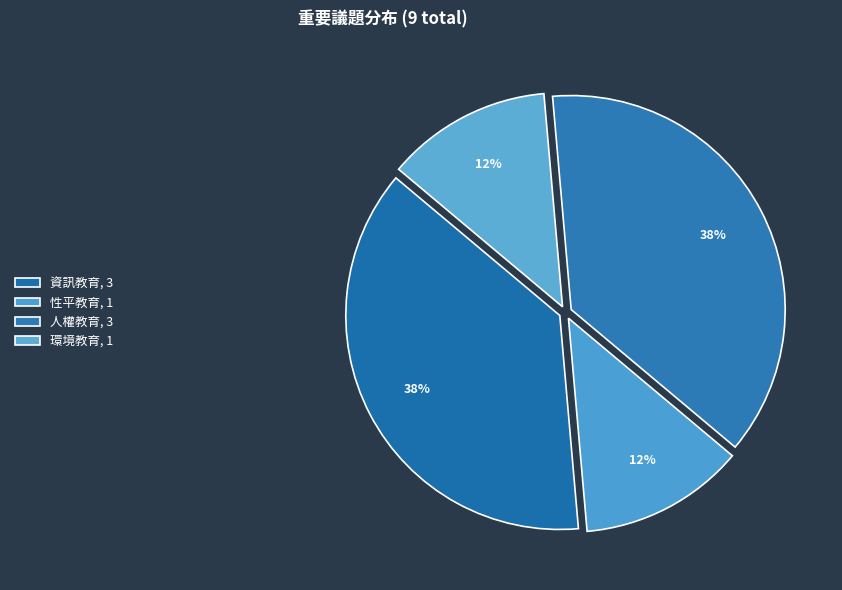

How many slices are in this pie chart?

4